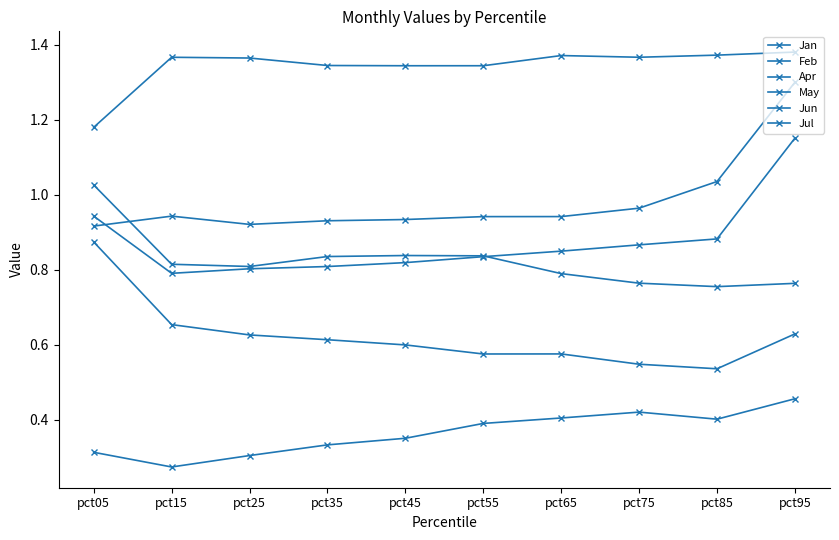

Reading left to right, what are all the values shown in this chart?

Jan: pct05=1.2	pct15=1.4	pct25=1.4	pct35=1.3	pct45=1.3	pct55=1.3	pct65=1.4	pct75=1.4	pct85=1.4	pct95=1.4
Feb: pct05=1.0	pct15=0.8	pct25=0.8	pct35=0.8	pct45=0.8	pct55=0.8	pct65=0.8	pct75=0.8	pct85=0.8	pct95=0.8
Apr: pct05=0.9	pct15=0.9	pct25=0.9	pct35=0.9	pct45=0.9	pct55=0.9	pct65=0.9	pct75=1.0	pct85=1.0	pct95=1.3
May: pct05=0.3	pct15=0.3	pct25=0.3	pct35=0.3	pct45=0.4	pct55=0.4	pct65=0.4	pct75=0.4	pct85=0.4	pct95=0.5
Jun: pct05=0.9	pct15=0.7	pct25=0.6	pct35=0.6	pct45=0.6	pct55=0.6	pct65=0.6	pct75=0.5	pct85=0.5	pct95=0.6
Jul: pct05=0.9	pct15=0.8	pct25=0.8	pct35=0.8	pct45=0.8	pct55=0.8	pct65=0.8	pct75=0.9	pct85=0.9	pct95=1.2